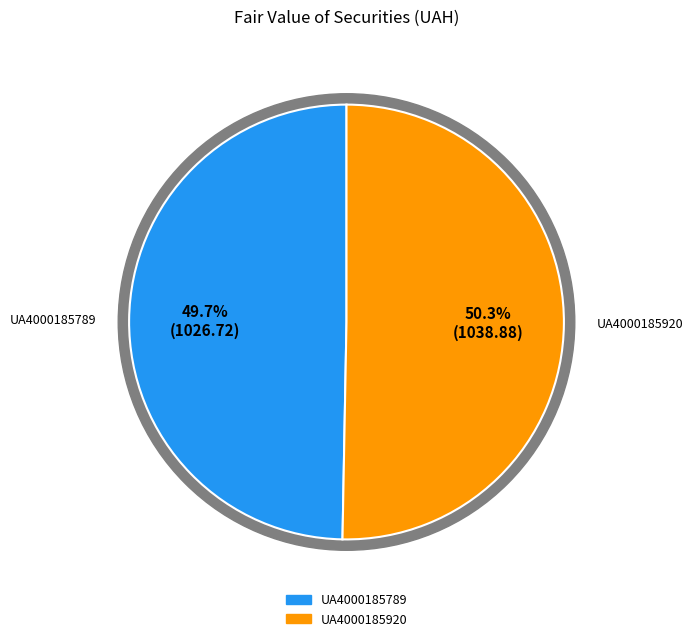

What is the change in value from UA4000185789 to UA4000185920?

+12.2